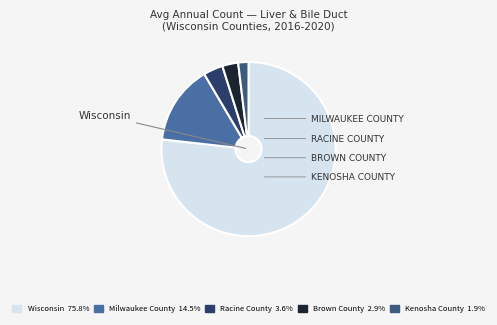

The Milwaukee County slice represents 15% of the pie. True or false?

True